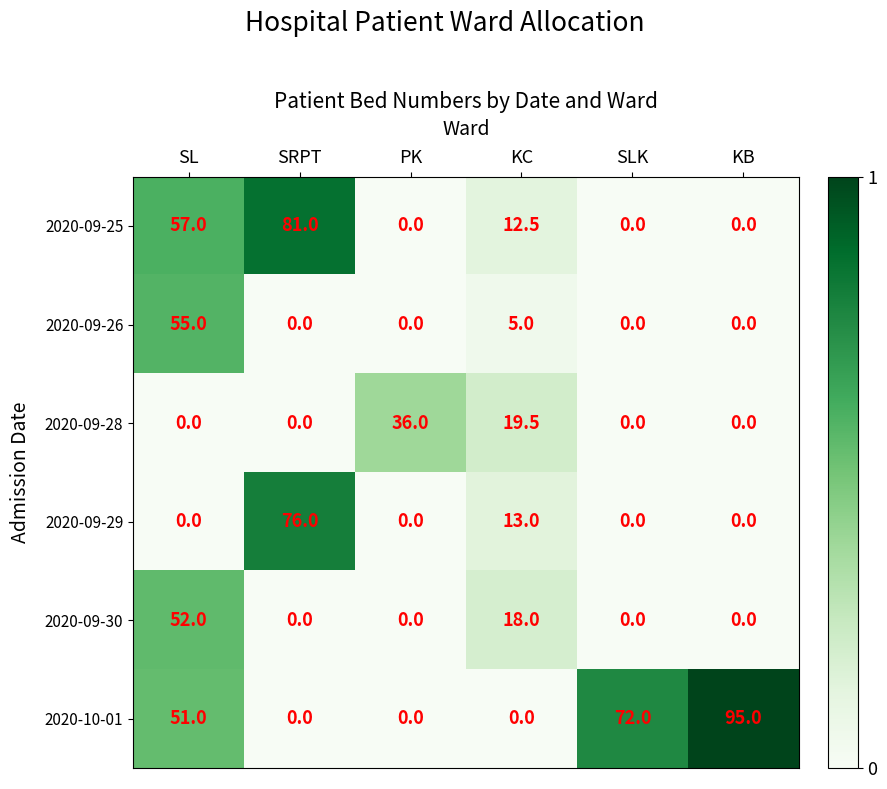

What is the difference between the maximum and minimum values in the 2020-09-28 series?

36.0